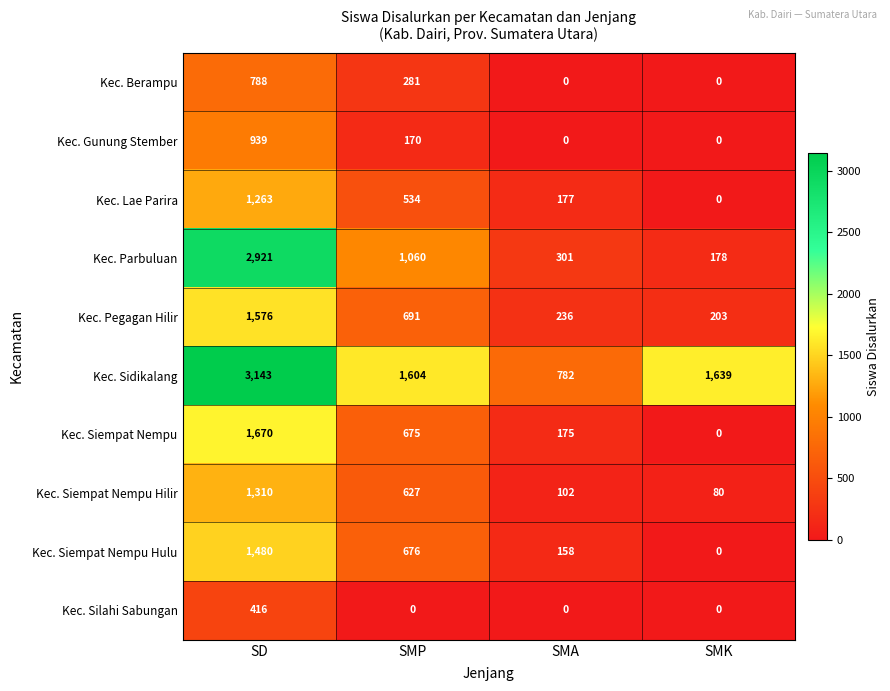

Which category has the highest value across all series?

SD